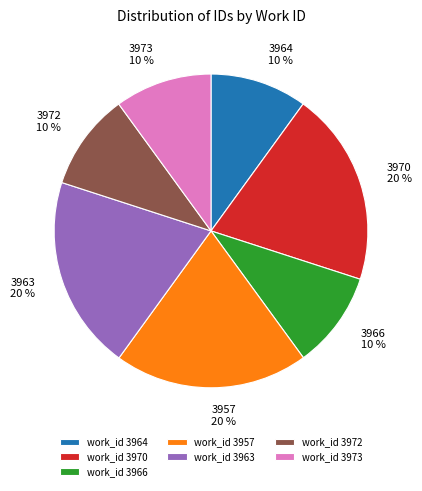

What percentage is the 3957 slice, to the nearest percent?

20%